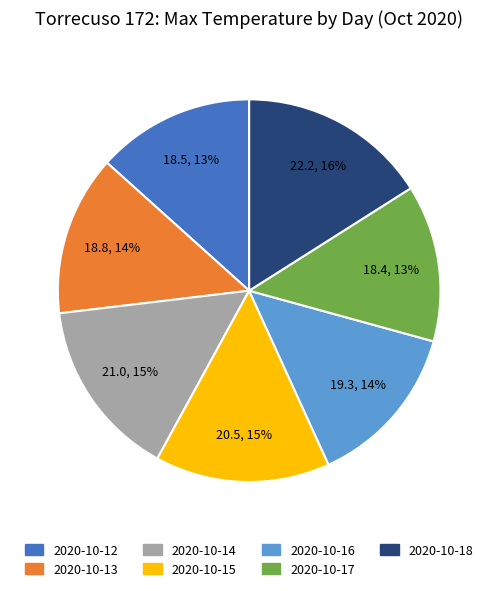

Which slice is the largest?

2020-10-18